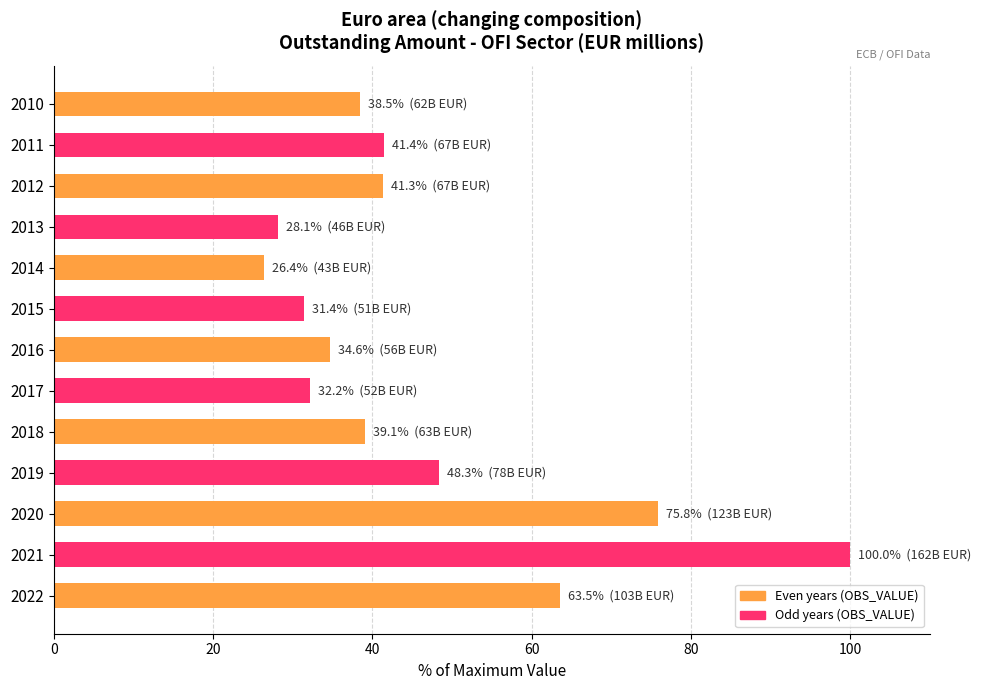

At which label is the value closest to 63?

2022